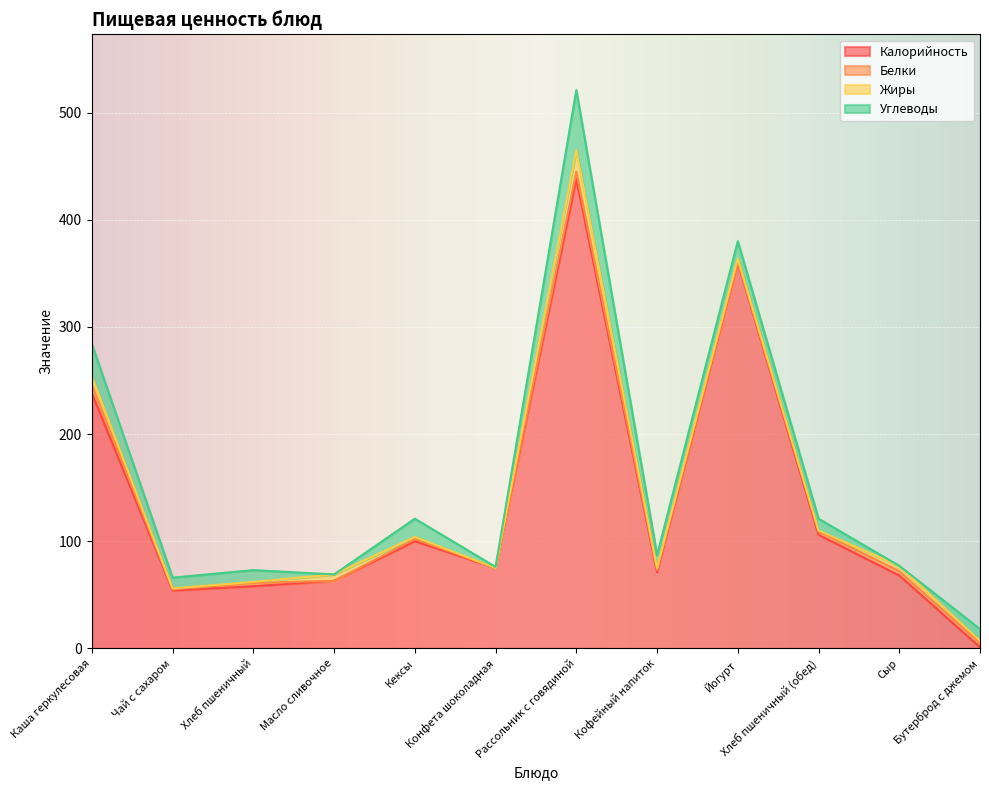

What is the difference between the maximum and second lowest values in the Углеводы series?

56